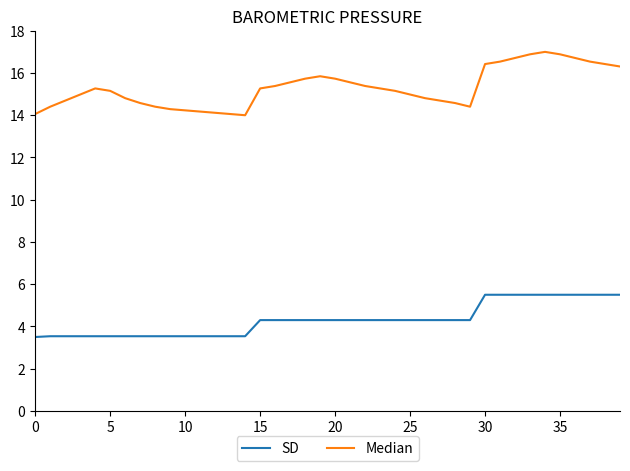

Which series has the widest spread of values?

Median